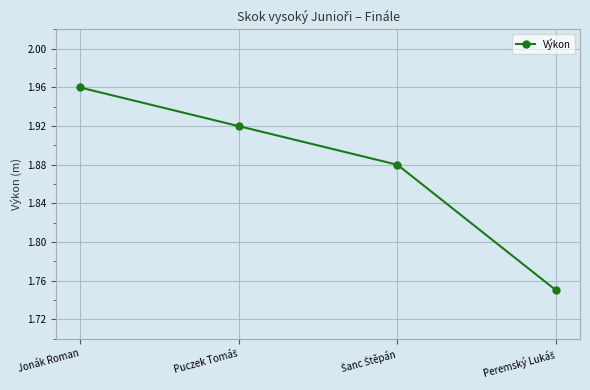

What is the sum of all values?

7.5